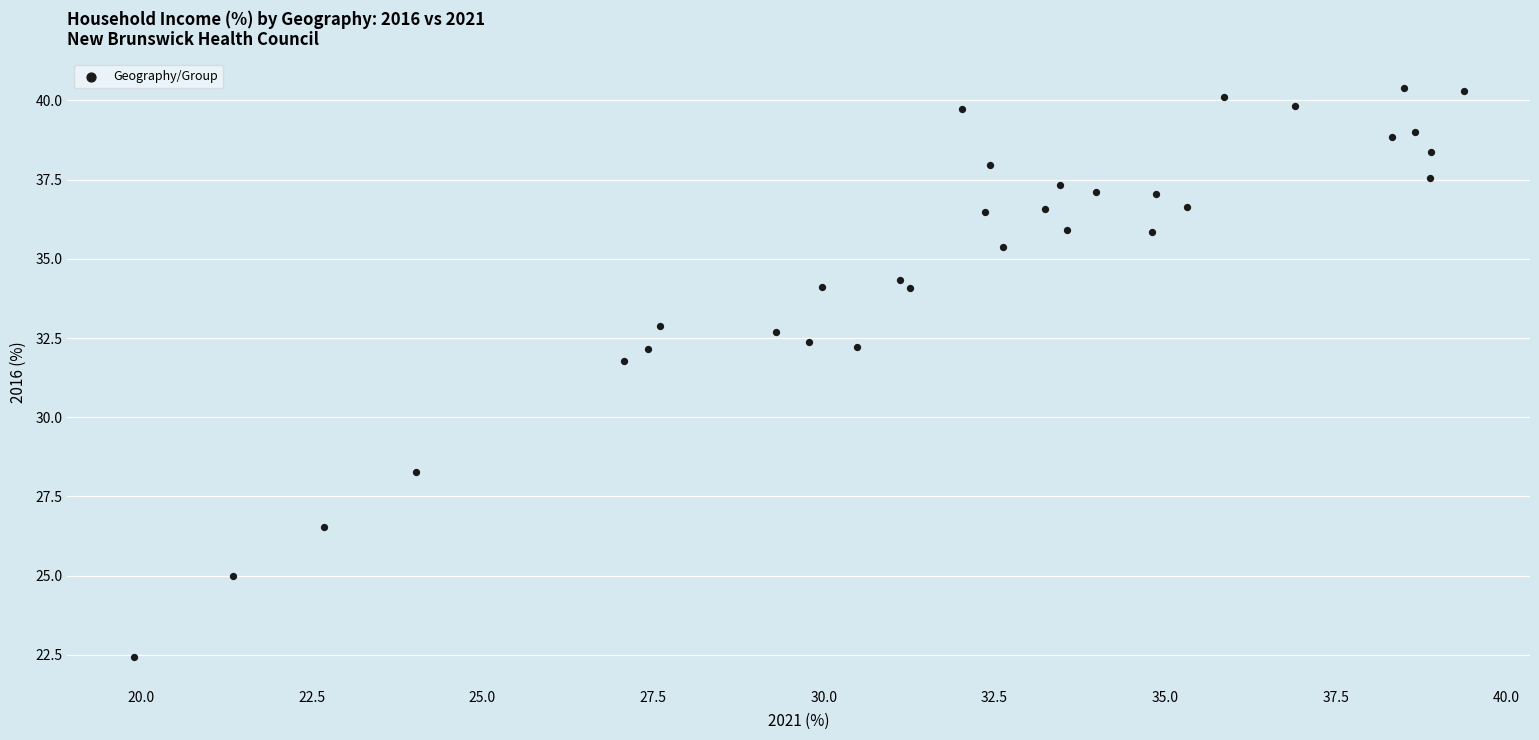

What Y value in the scatter plot is closest to 31?

31.8